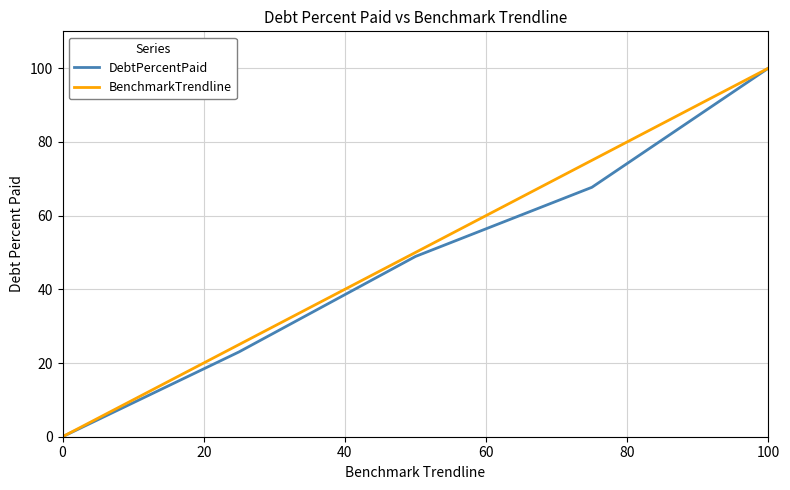

What is the greatest value displayed?

100.0